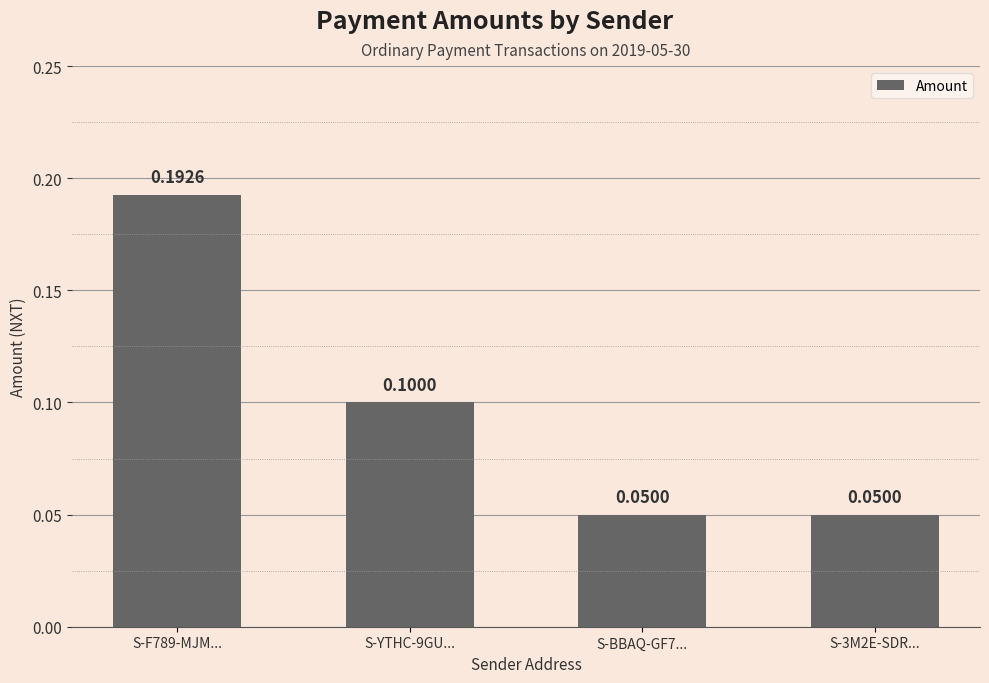

Which has a higher value, S-BBAQ-GF7... or S-F789-MJM...?

S-F789-MJM...